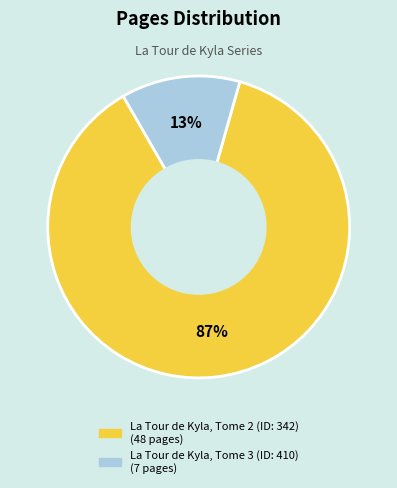

What is the smallest slice in the pie chart?

La Tour de Kyla, Tome 3 (ID: 410)